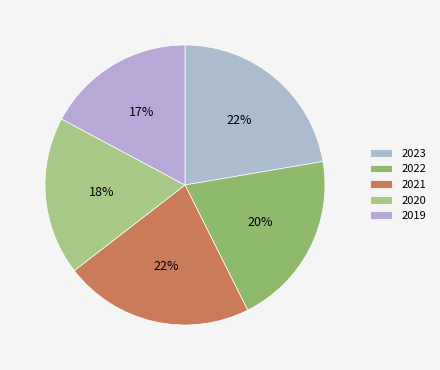

Count the number of slices in the pie.

5